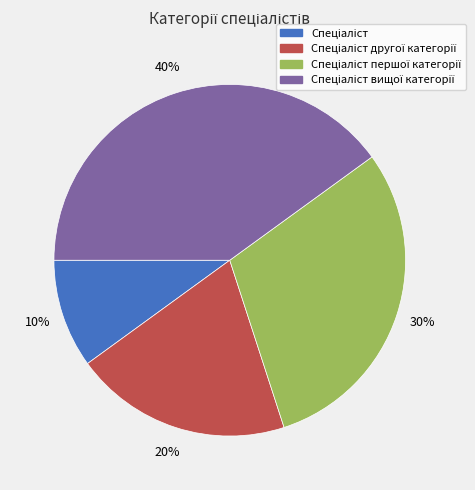

To the nearest percent, what is the average slice percentage?

25%